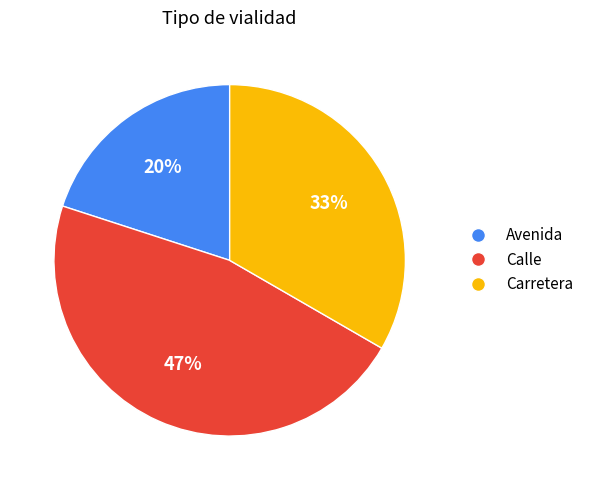

Is there any slice that represents more than half of the pie?

No